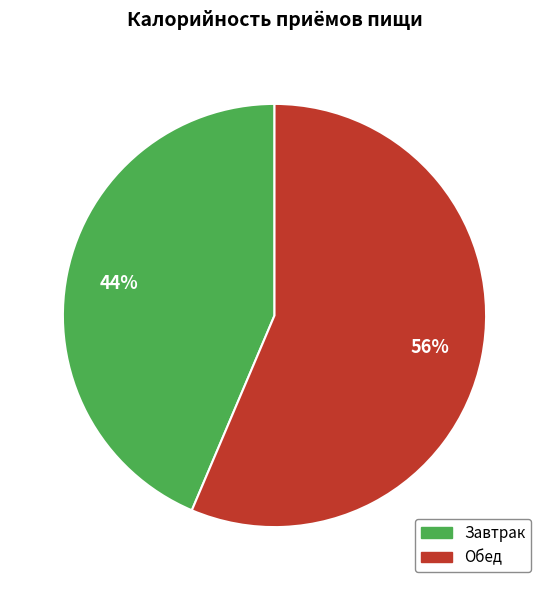

To the nearest percent, what is the combined percentage of Завтрак and Обед?

100%